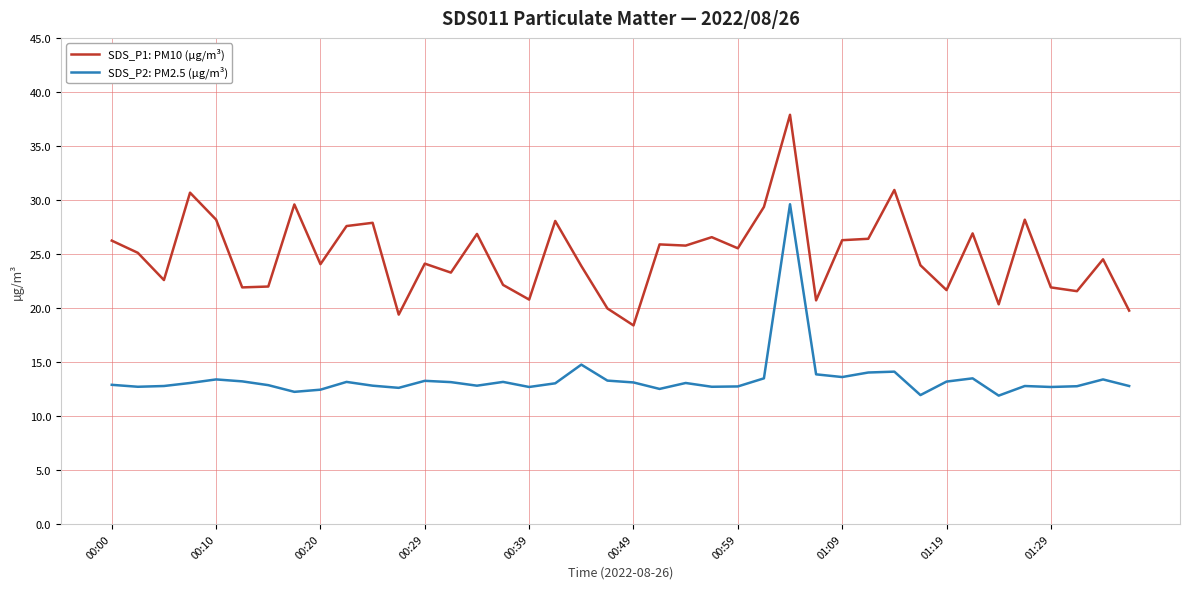

Is this an area chart (filled region under the line)?

No